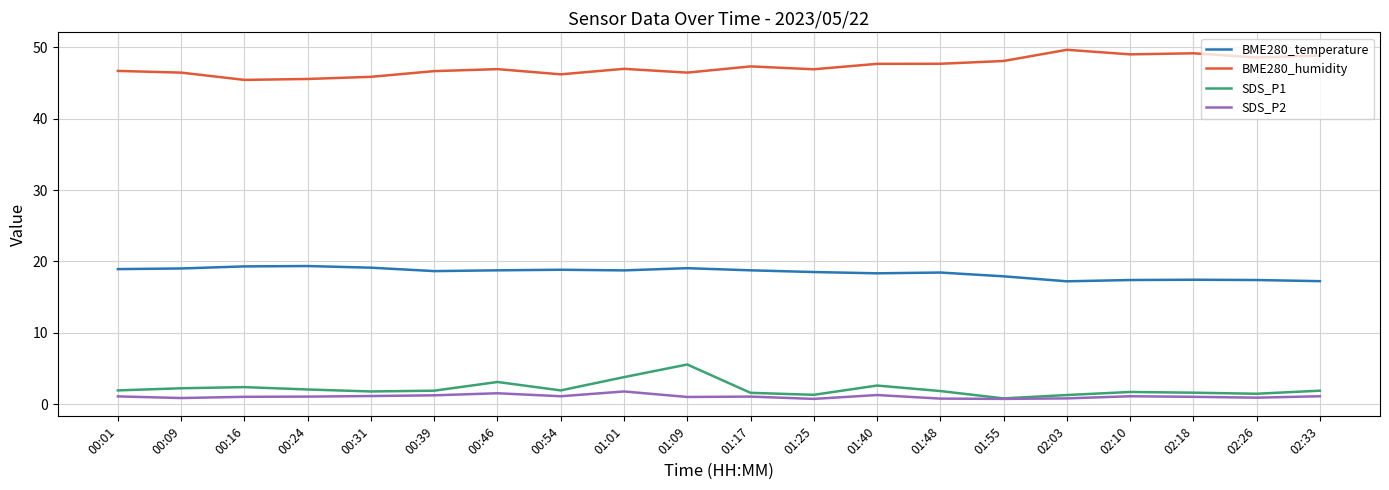

True or false: BME280_temperature and SDS_P1 cross at least once.

False